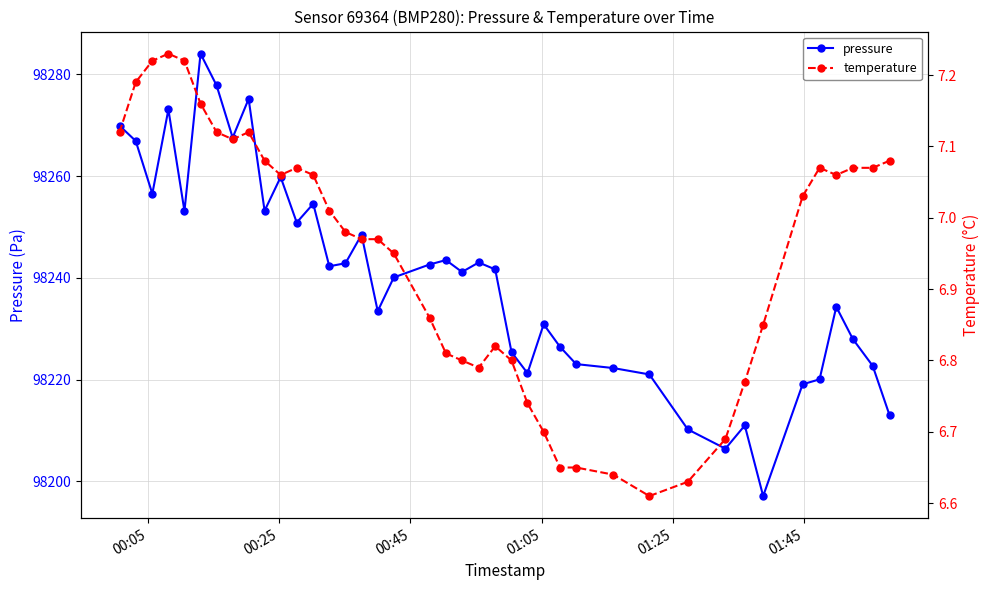

List the series in order of their peak value, lowest first.

temperature, pressure